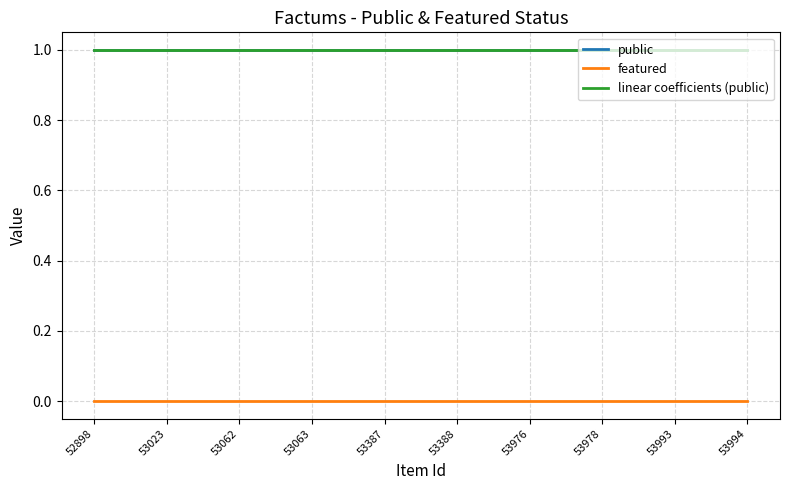

Is the value of linear coefficients (public) at 53994 greater than the value of public at 53994?

No